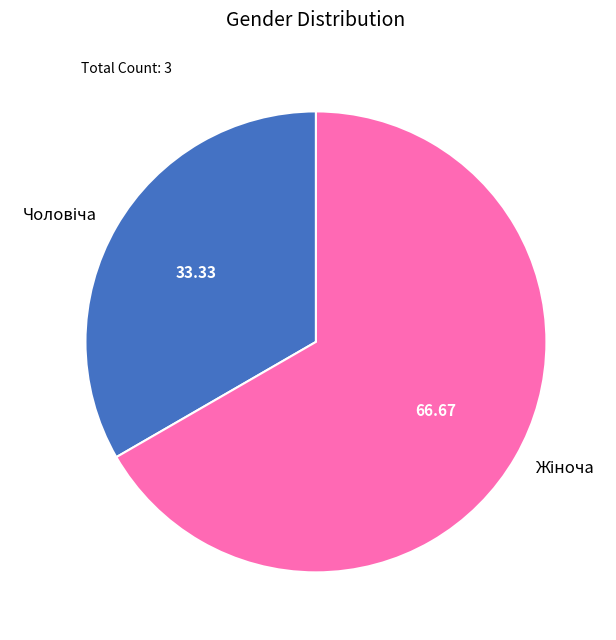

Is there any slice that represents more than half of the pie?

Yes